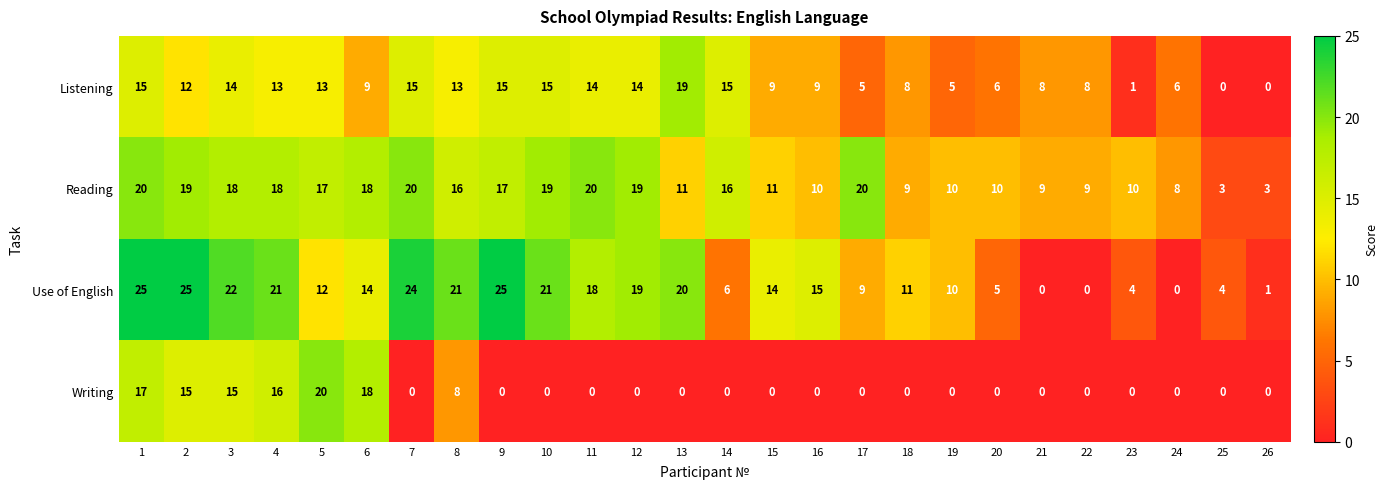

What is the sum of all Listening values?

261